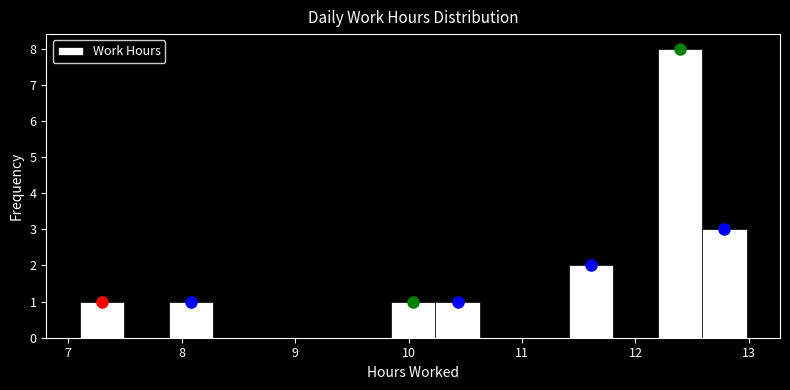

Read against the x-axis, roughly where is the centre of the tallest bar?

12.4